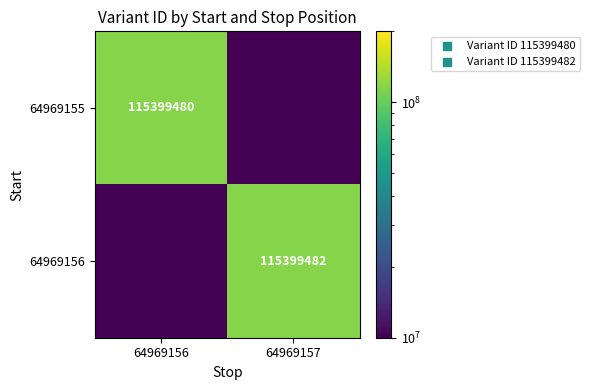

The value of 64969156 at 64969157 is 47586398.1. True or false?

False